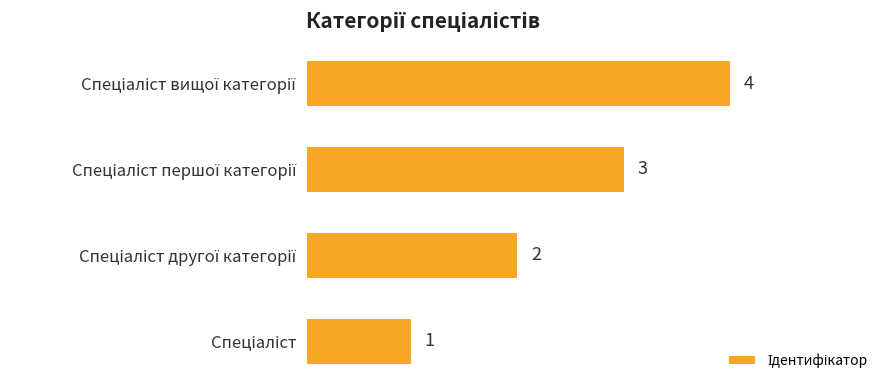

What is the difference between the maximum and minimum values?

3